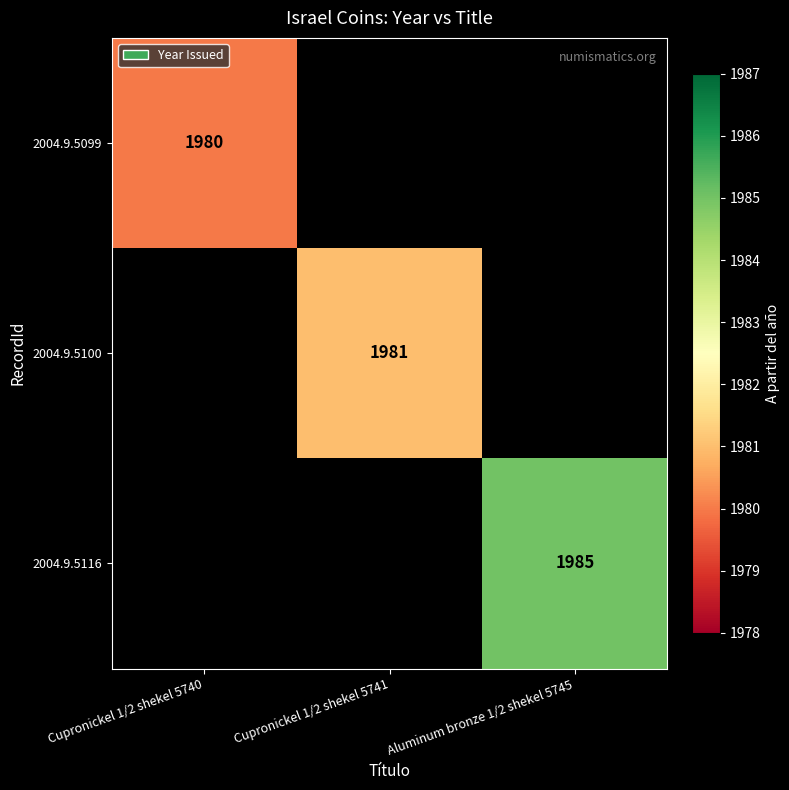

Is it true that 2004.9.5100 equals 1239 at Cupronickel 1/2 shekel 5741?

False